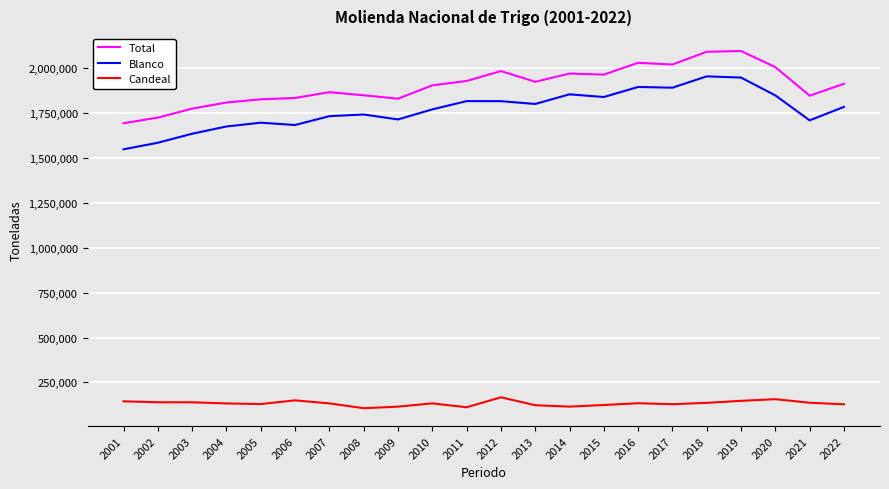

What is the minimum value for Candeal?

106800